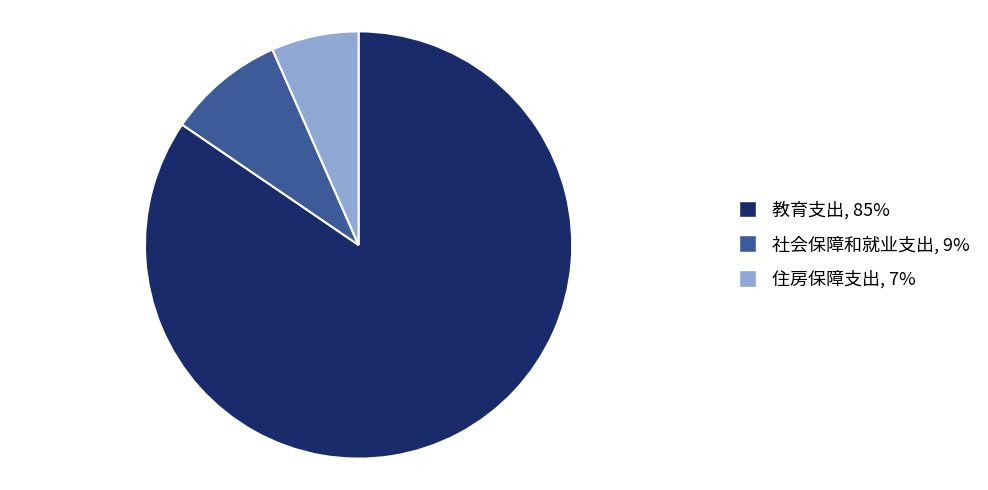

Combined, do 社会保障和就业支出 and 住房保障支出 account for over 50%?

No